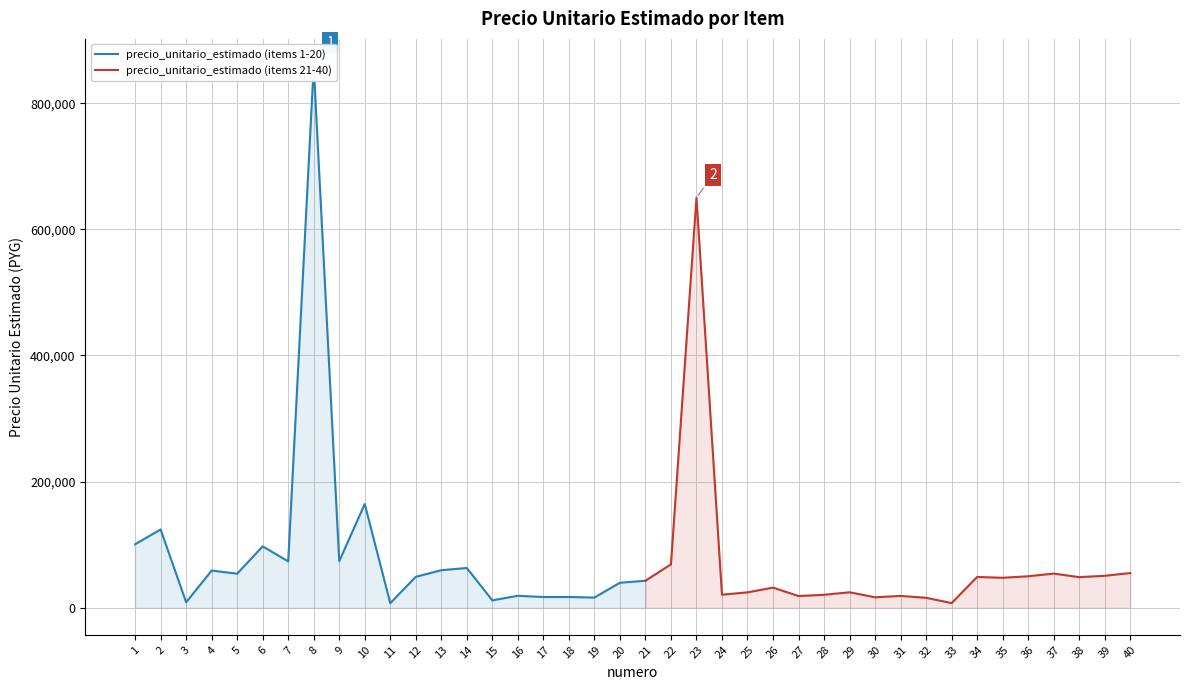

Is it true that the value at 38 is 79306?

False